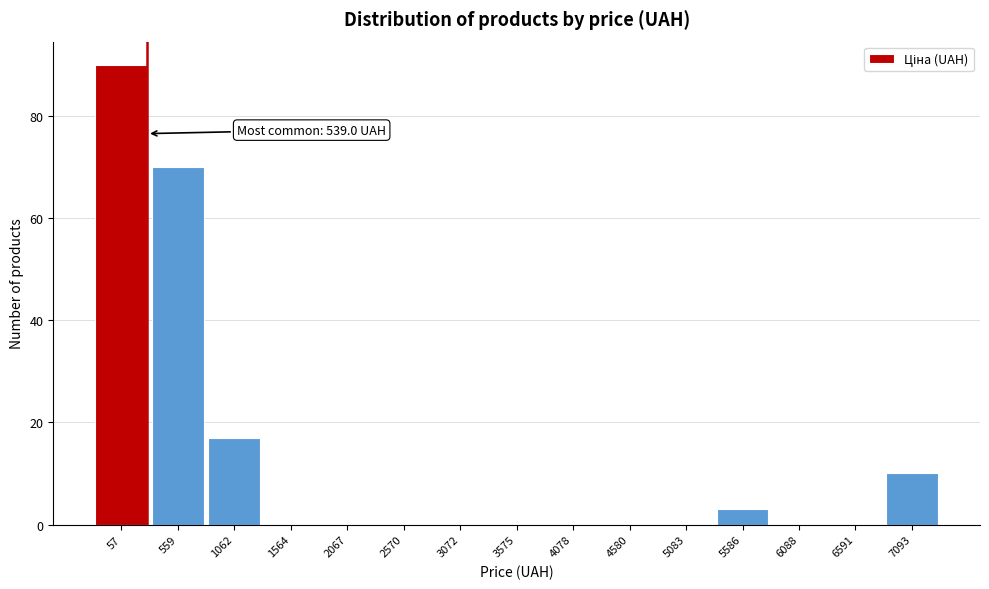

Reading left to right, transcribe all the data shown in this chart.

57=90	559=70	1062=17	1564=0	2067=0	2570=0	3072=0	3575=0	4078=0	4580=0	5083=0	5586=3	6088=0	6591=0	7093=10